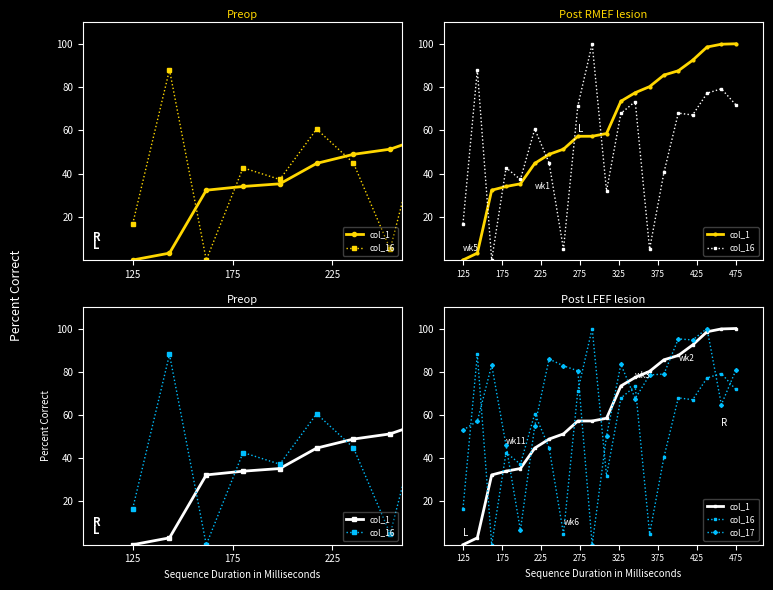

List the series in order of their peak value, lowest first.

col_1, col_16, col_17